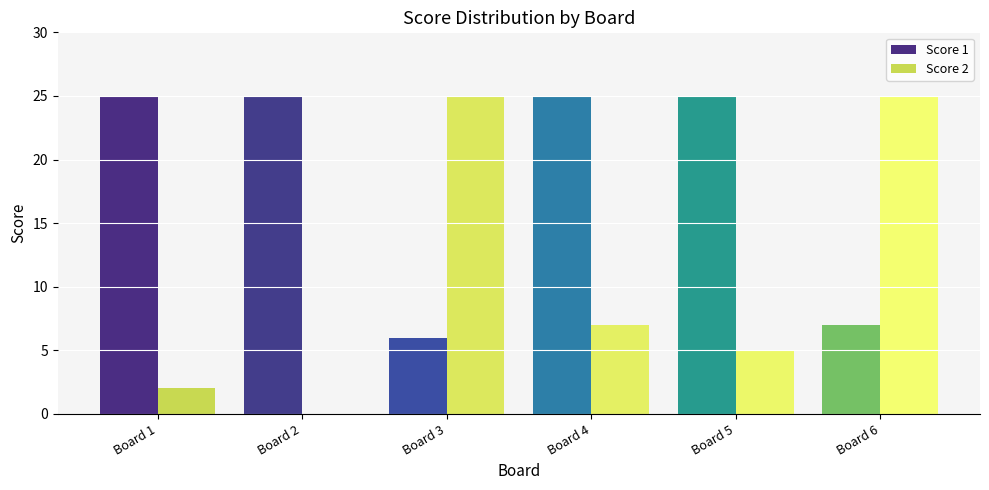

Which series has the widest spread of values?

Score 2